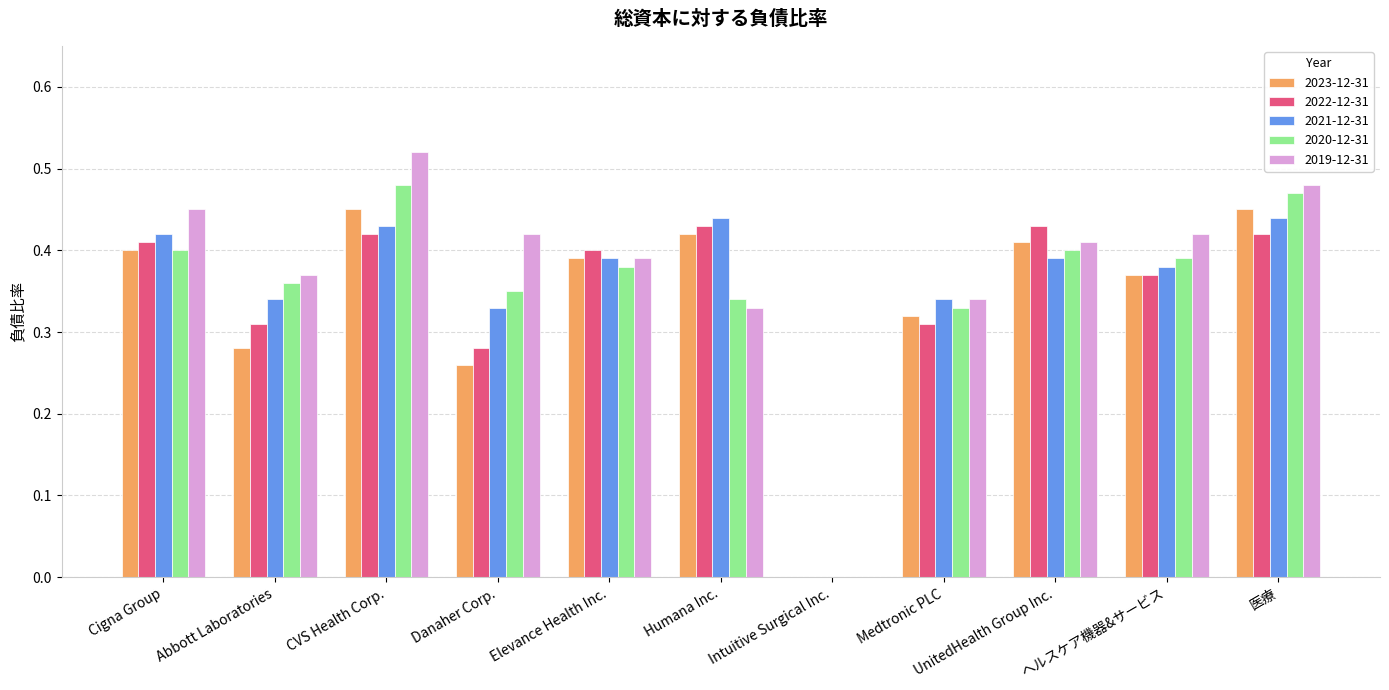

Where is 2022-12-31 nearest to the value 0?

Intuitive Surgical Inc.